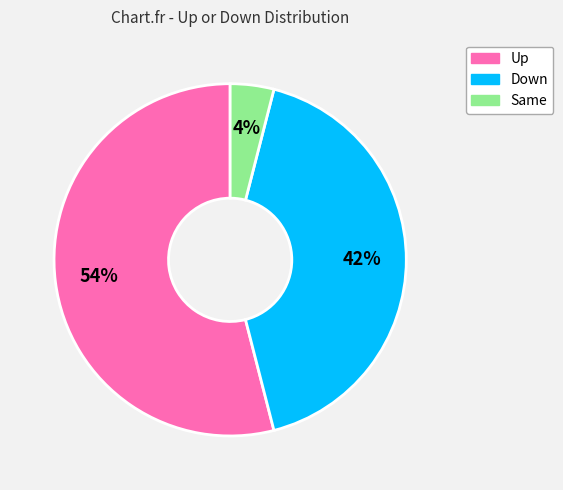

To the nearest percent, what is the average slice percentage?

33%